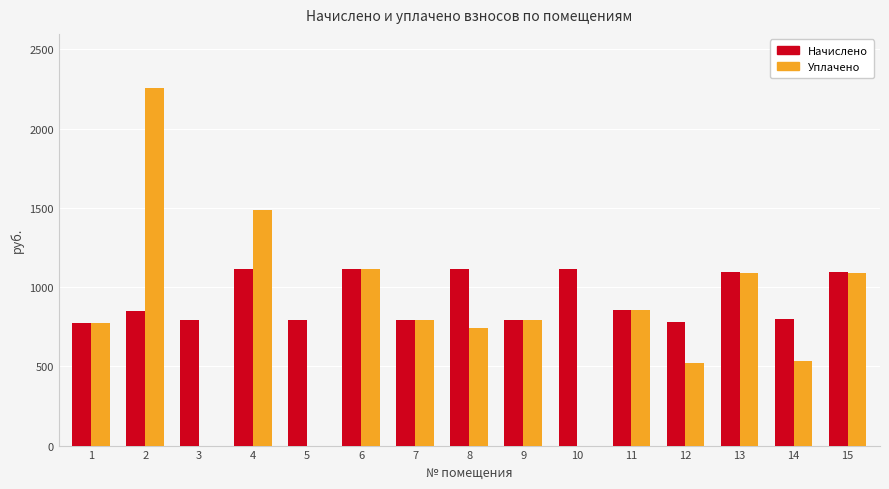

The value of Уплачено at 10 is -898.3. True or false?

False